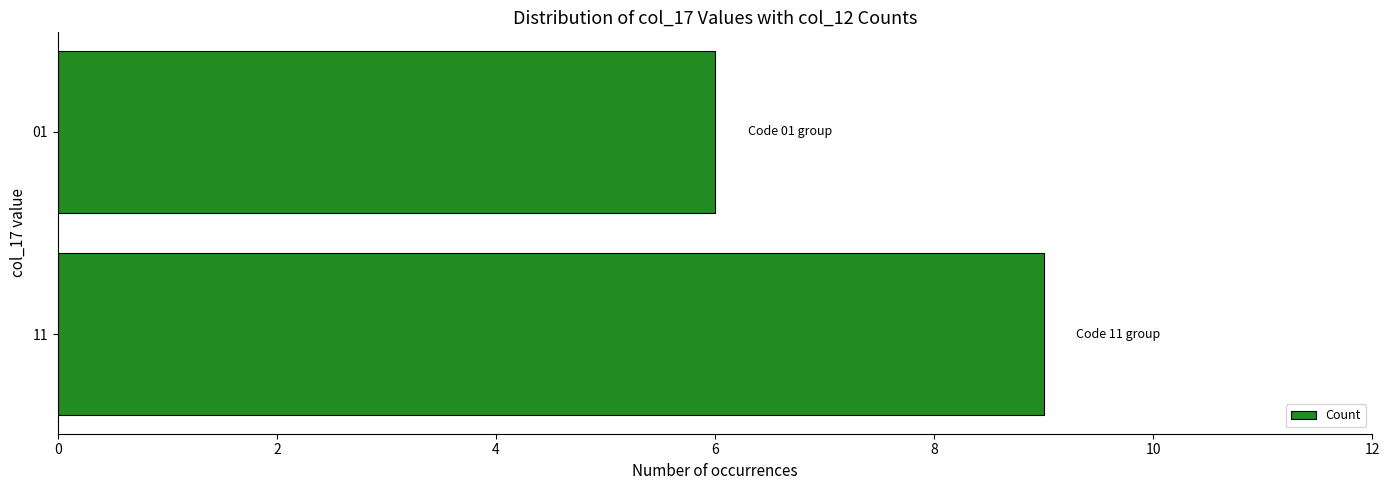

The value at 11 is 9. True or false?

True